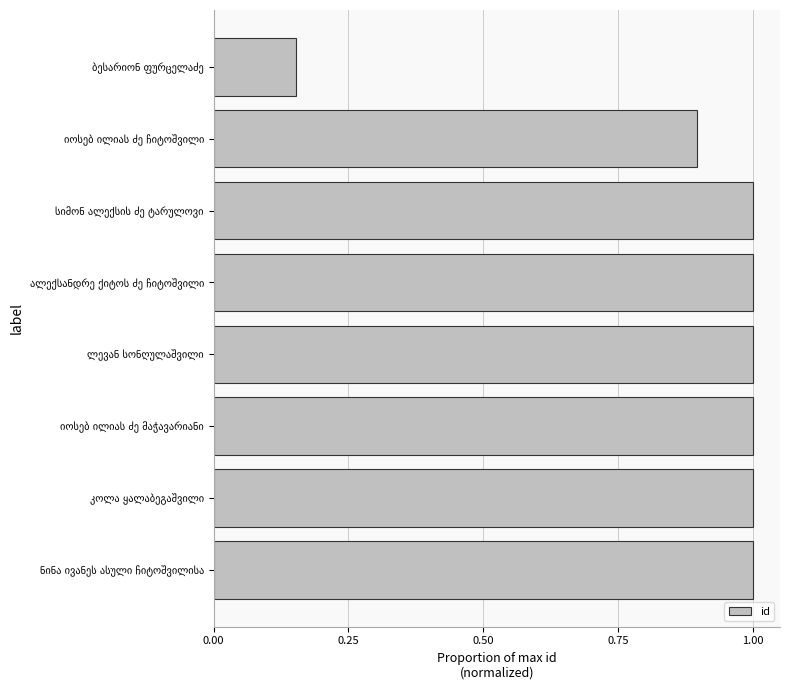

What is the sum of all values?

7.0